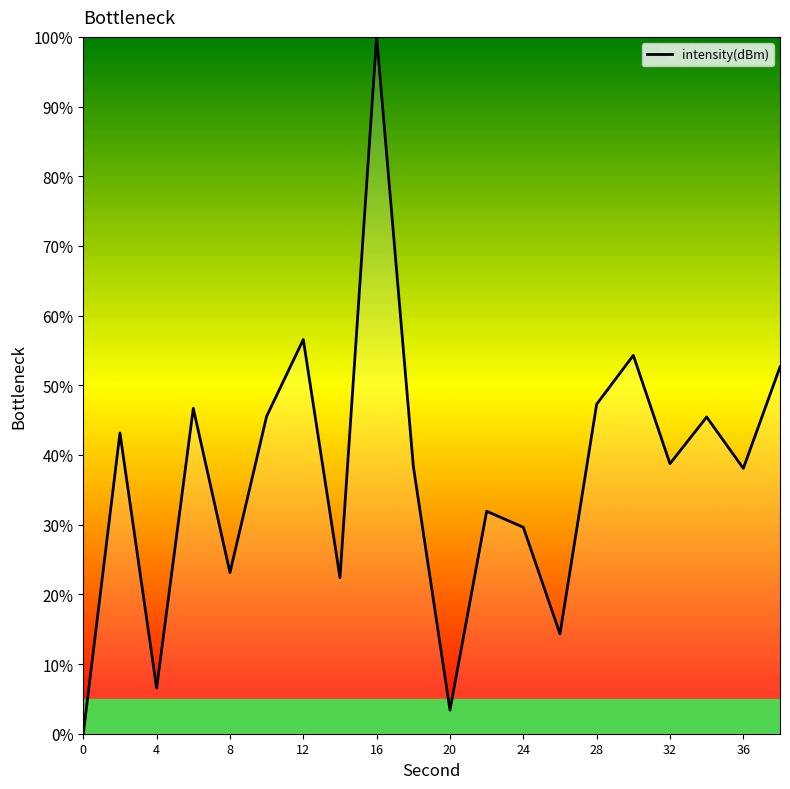

What is the difference between the maximum and minimum values?

100.0